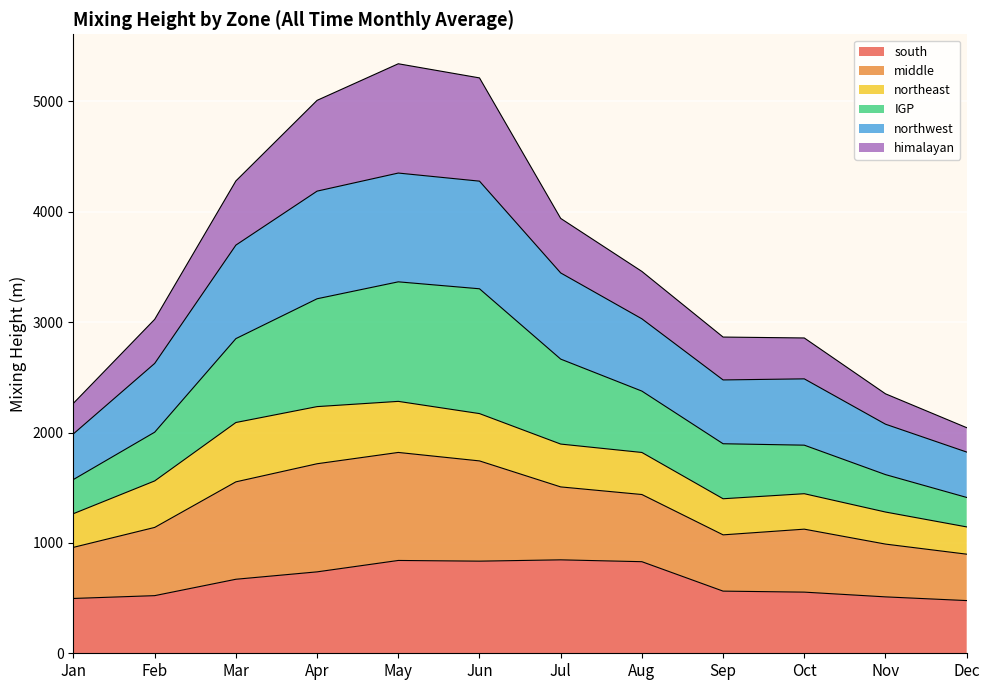

What is the maximum value shown in the chart?

5340.9